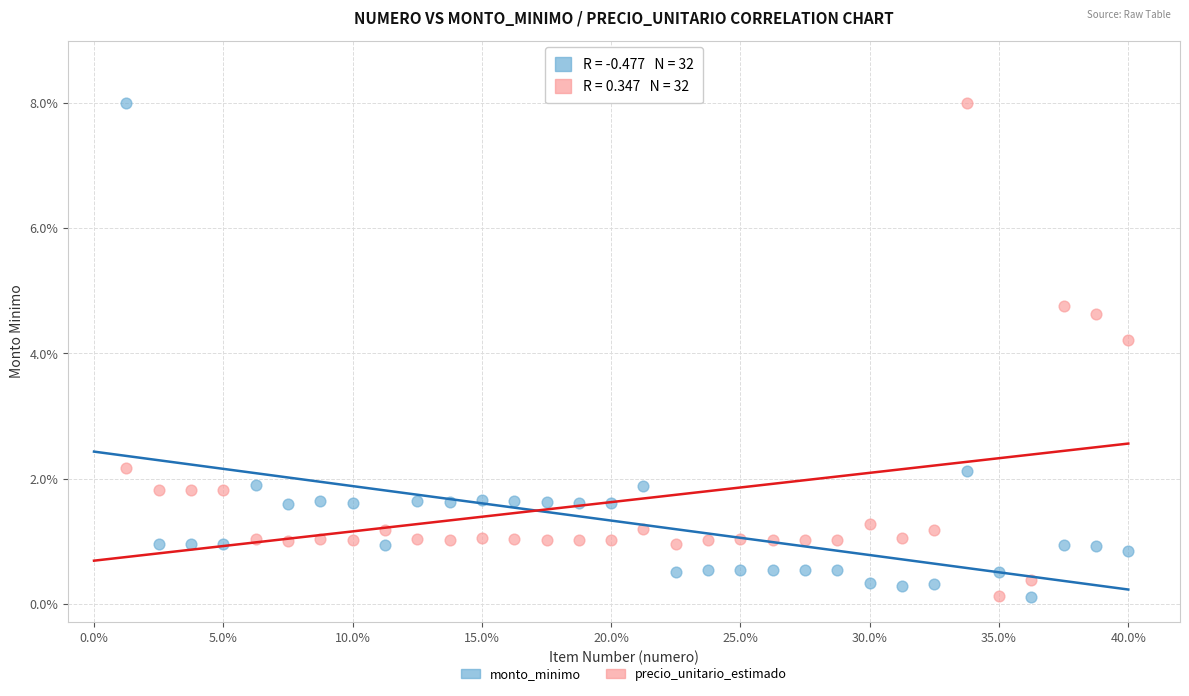

Across all data points, what is the range of Y values (max minus min)?

7.9